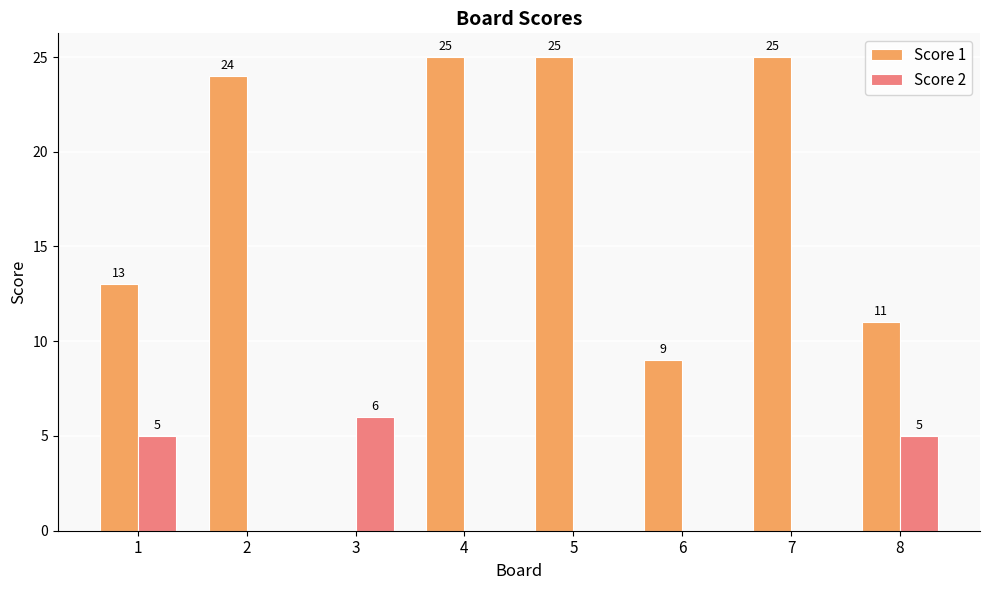

What is the greatest value displayed?

25